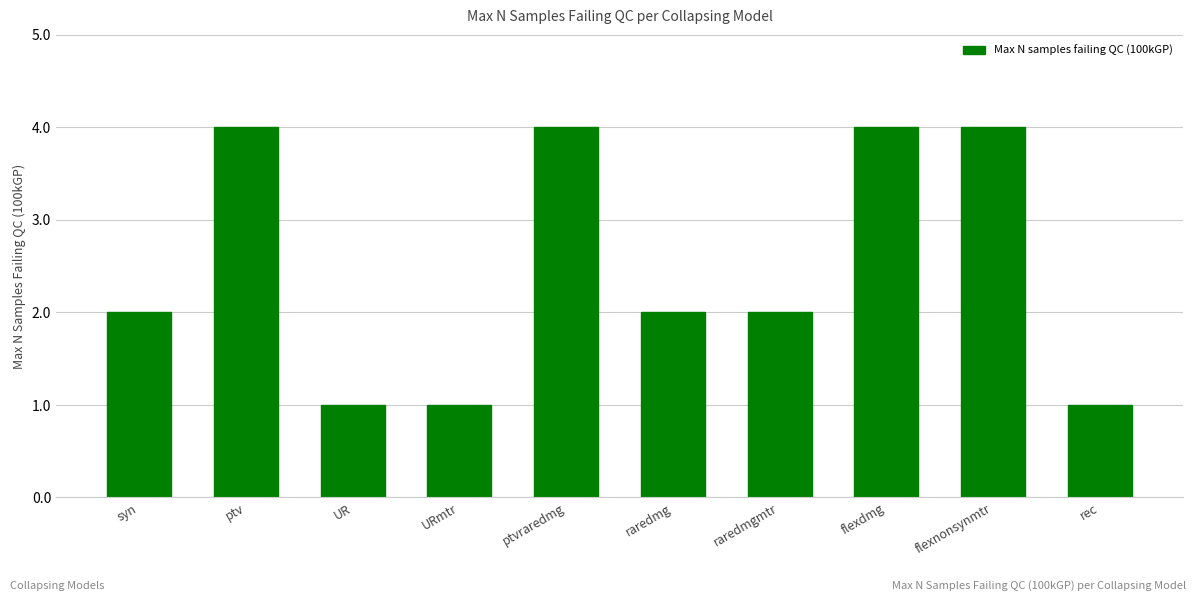

The chart shows a value of 2 at raredmgmtr. True or false?

True